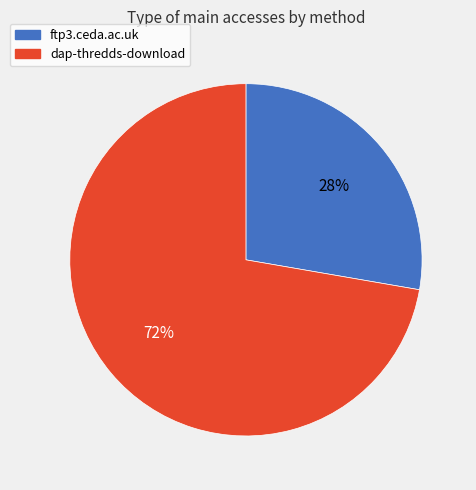

Is it true that dap-thredds-download is 86% of the pie?

False